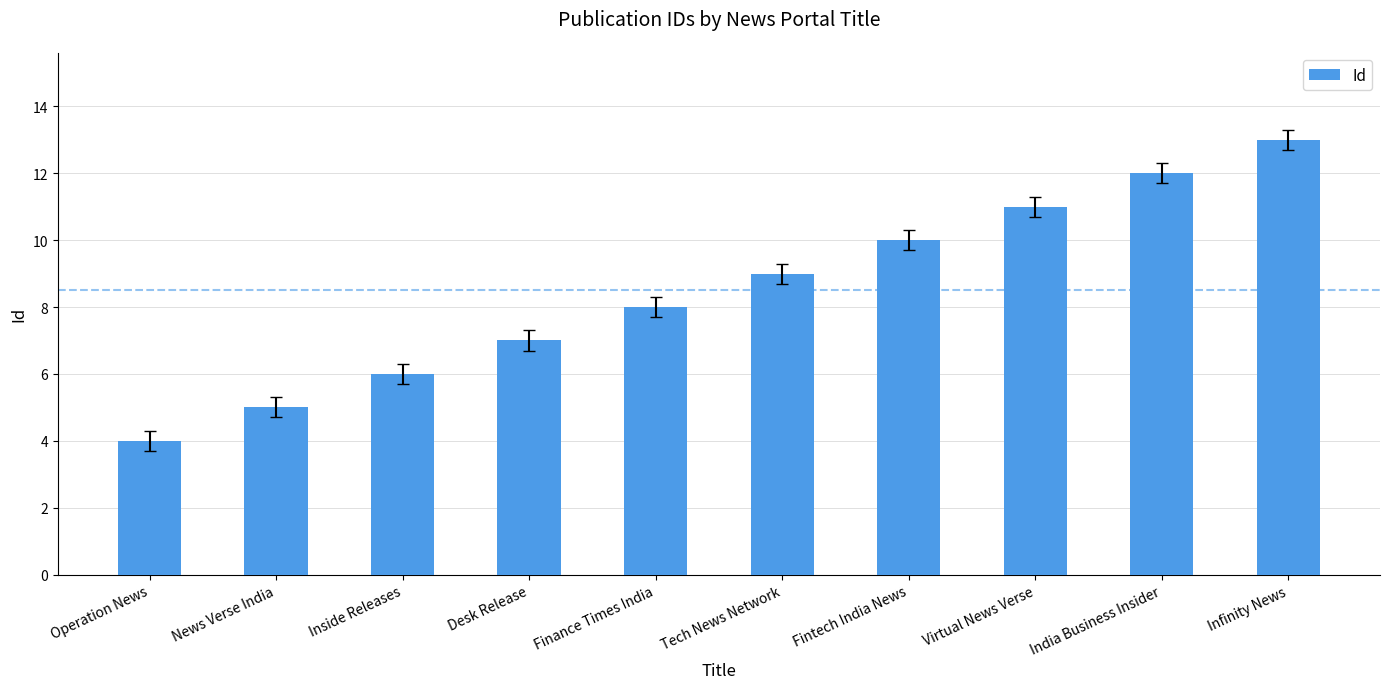

Between Operation News and Virtual News Verse, which is larger?

Virtual News Verse